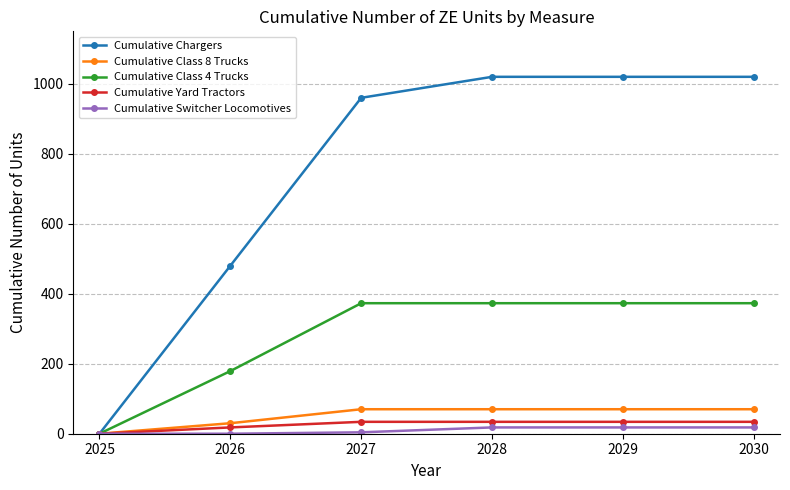

At how many categories does at least one series exceed 317?

5